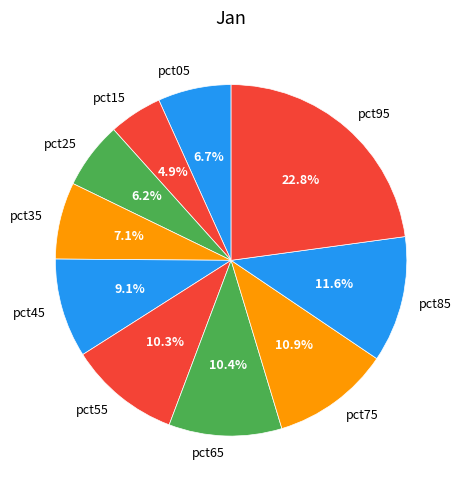

Which has a higher value, pct85 or pct05?

pct85